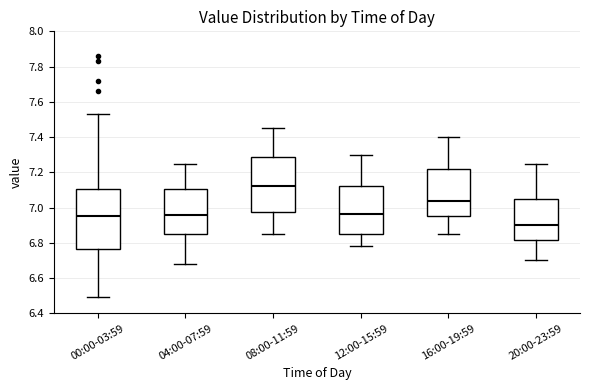

Reading left to right, transcribe this box plot: for each box, give where its median line is, the range the box spans, and where its two whiskers end, as read against the y-axis. The values are not printed on the chart, so give them approximately, as read against the axis.

00:00-03:59: median 6.96, box 6.76 to 7.10, whiskers 6.50 to 7.54
04:00-07:59: median 6.96, box 6.84 to 7.10, whiskers 6.68 to 7.26
08:00-11:59: median 7.12, box 6.98 to 7.28, whiskers 6.86 to 7.46
12:00-15:59: median 6.96, box 6.86 to 7.12, whiskers 6.78 to 7.30
16:00-19:59: median 7.04, box 6.96 to 7.22, whiskers 6.86 to 7.40
20:00-23:59: median 6.90, box 6.82 to 7.06, whiskers 6.70 to 7.26